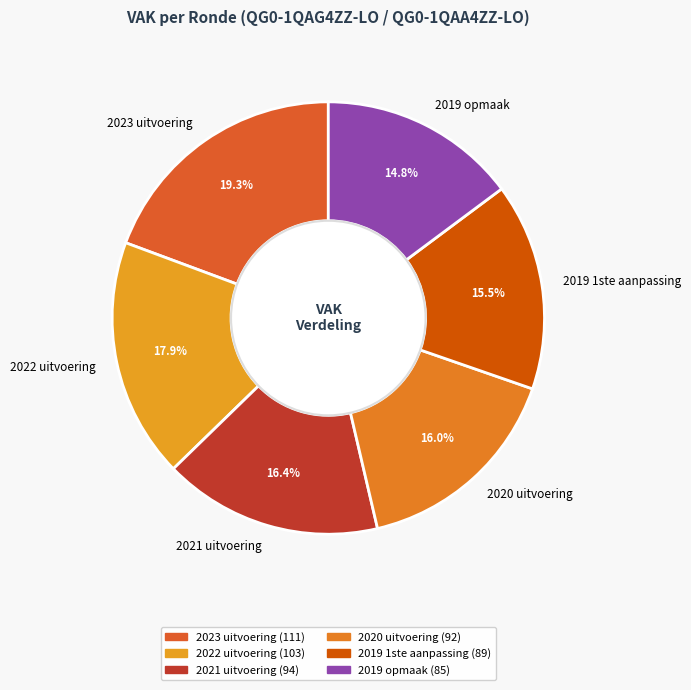

Do 2020 uitvoering and 2023 uitvoering together represent more than half of the pie?

No